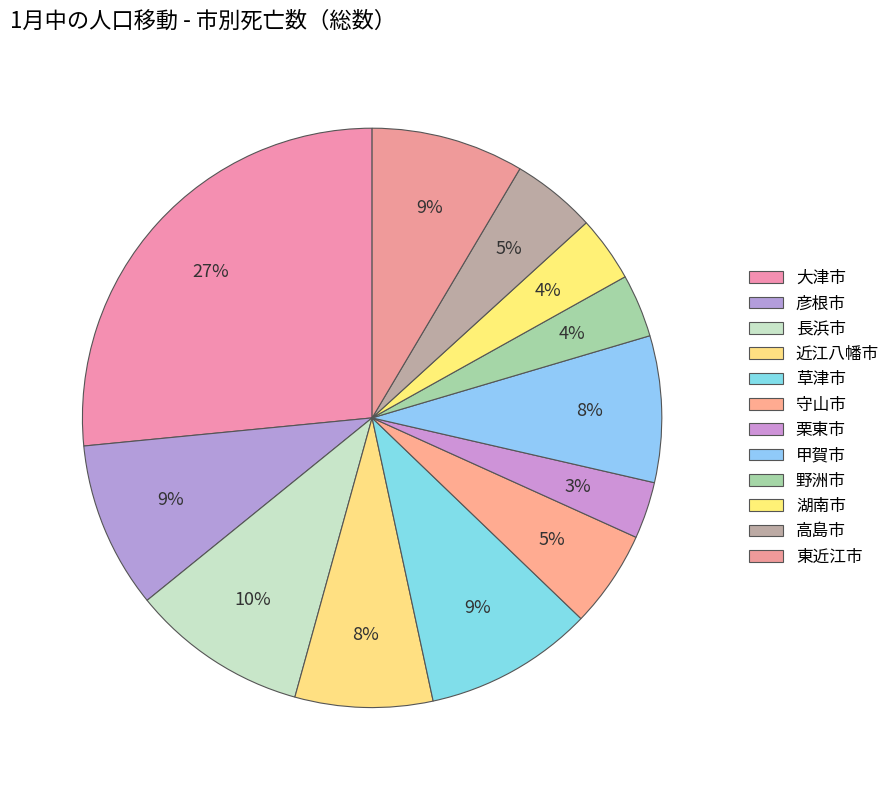

The 近江八幡市 slice represents 8% of the pie. True or false?

True